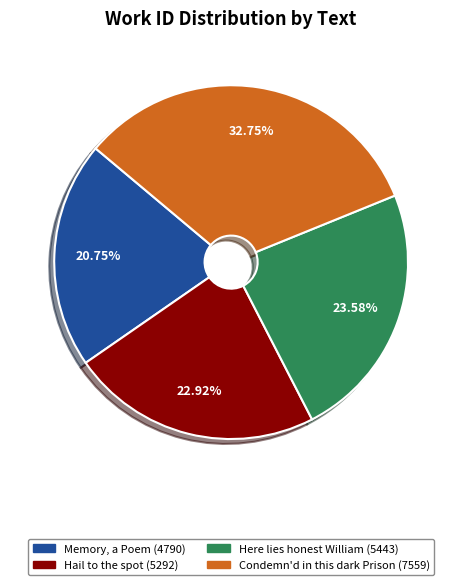

To the nearest percent, what is the difference between the largest and smallest slice percentages?

12%